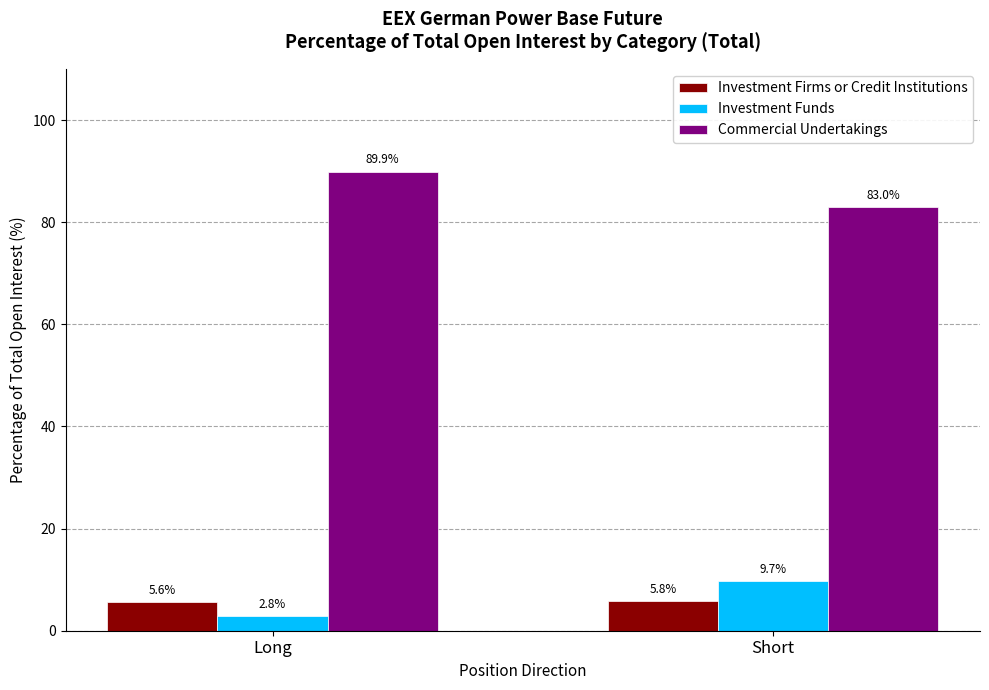

How many Commercial Undertakings values are between 82 and 89?

1